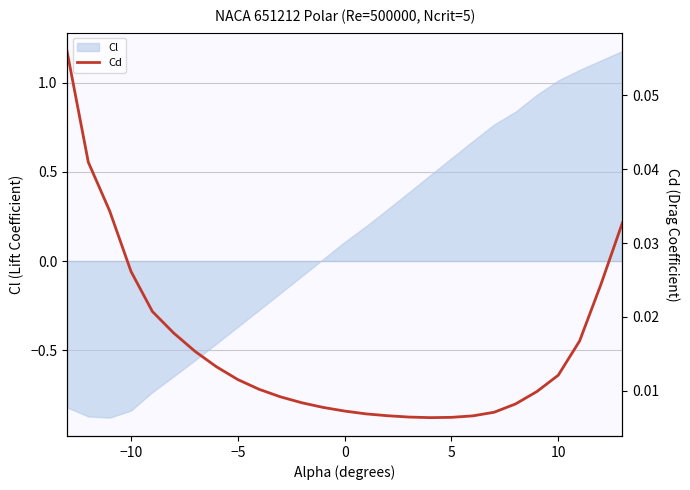

Count the number of categories in the chart.

27